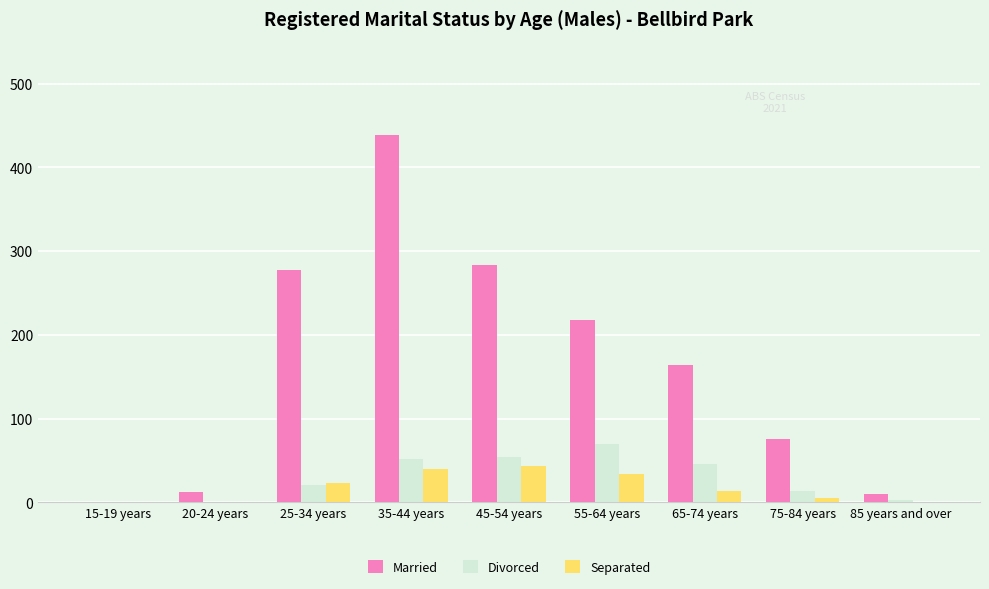

What is the sum of the Married values at 35-44 years and 65-74 years?

603